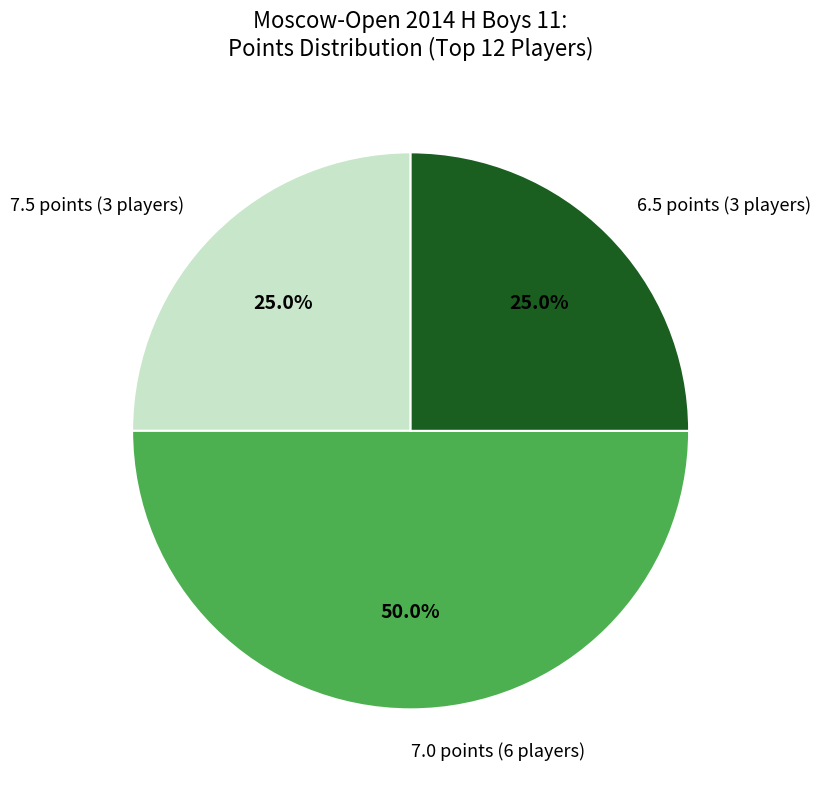

Do 6.5 points (3 players) and 7.0 points (6 players) together represent more than half of the pie?

Yes